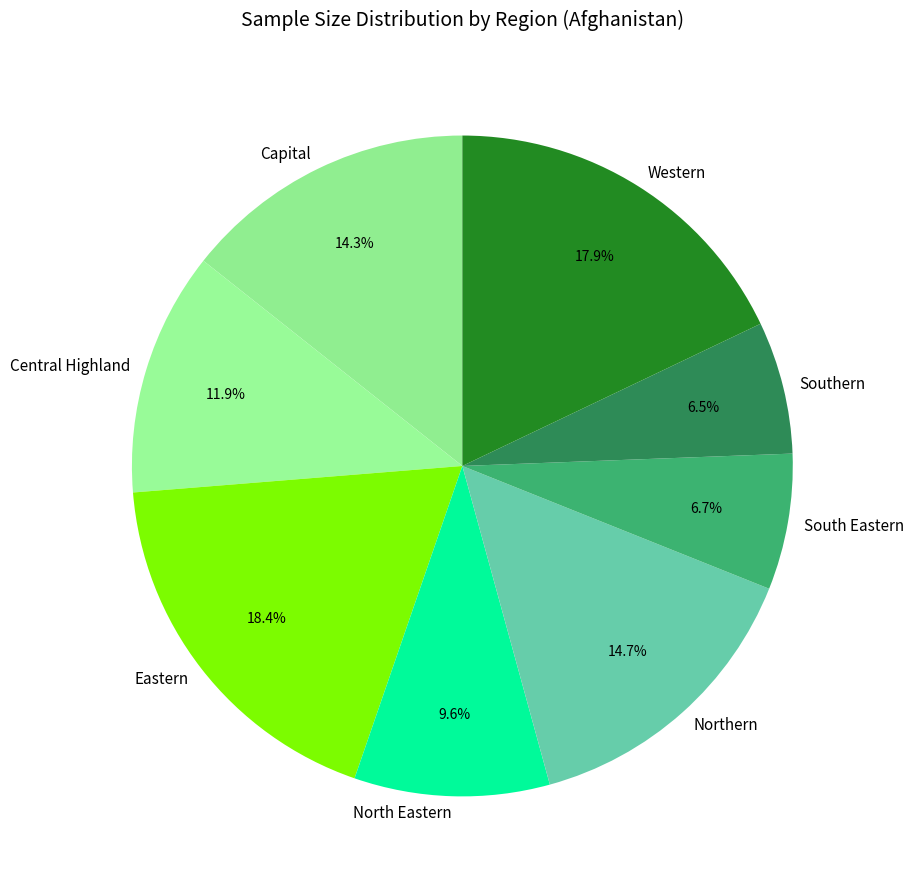

True or false: Southern accounts for 15% of the total.

False